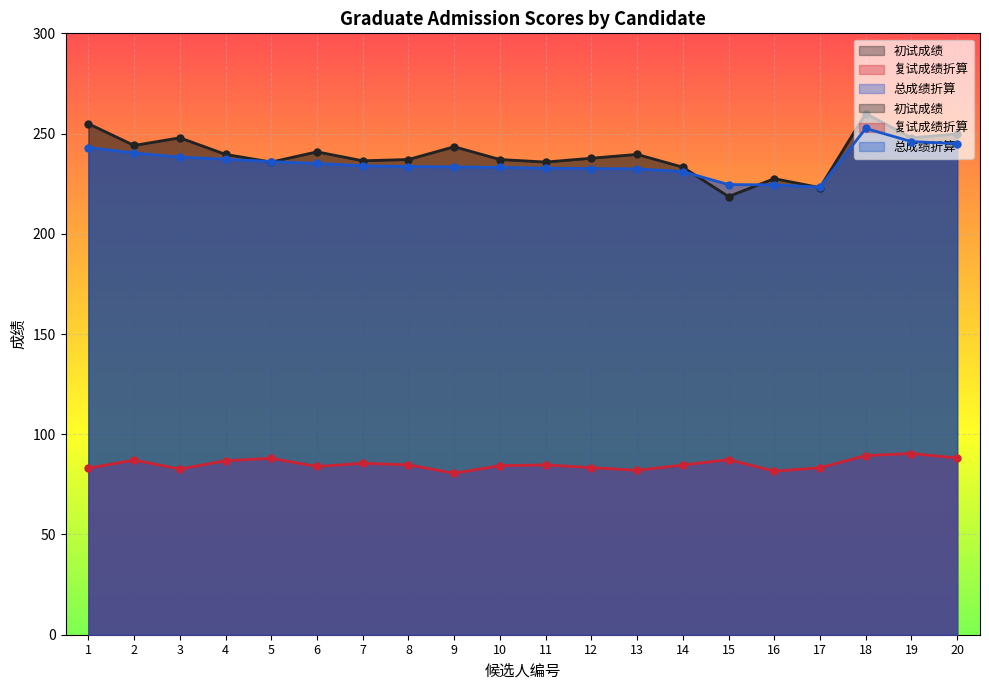

Rank the series at 6 from highest to lowest value.

初试成绩, 总成绩折算, 复试成绩折算